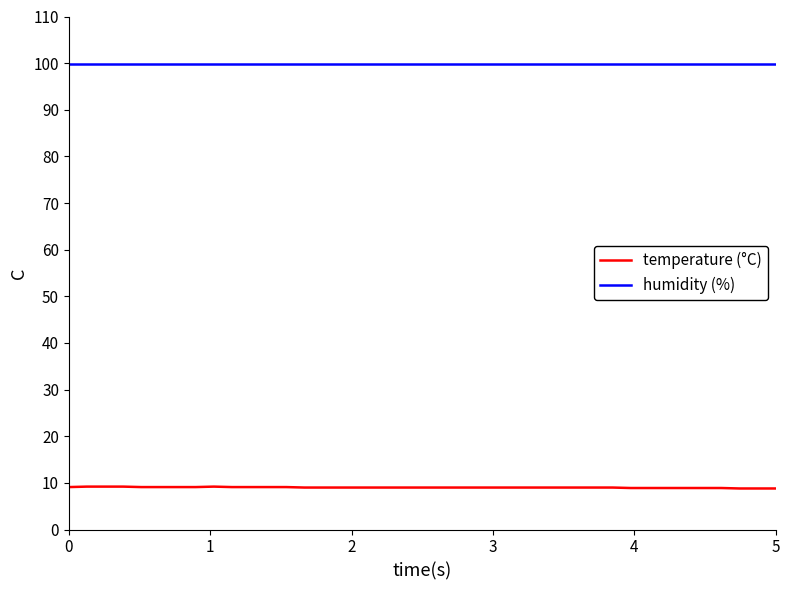

How many lines are shown in the chart?

2